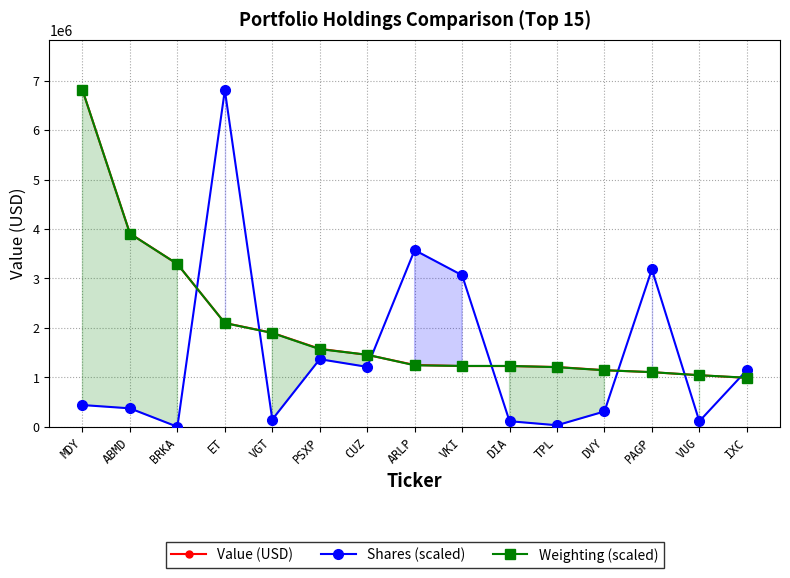

How many lines are shown in the chart?

3